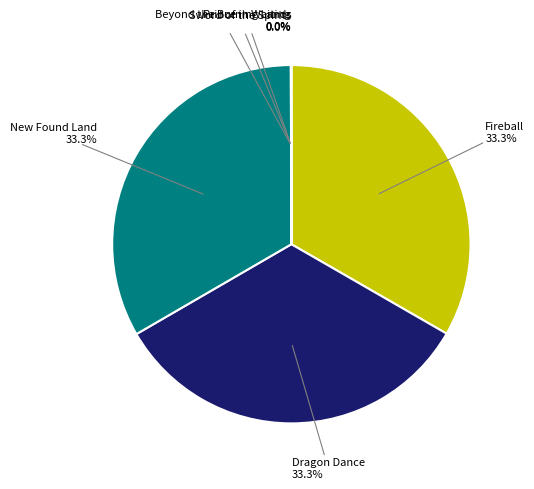

Does any single category account for the majority?

No